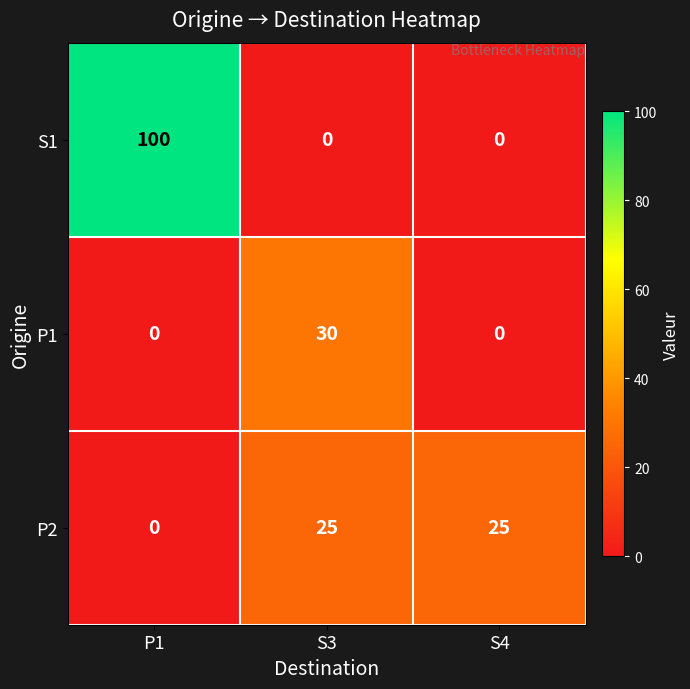

Reading left to right, what are all the values shown in this chart?

S1: 100	0	0
P1: 0	30	0
P2: 0	25	25